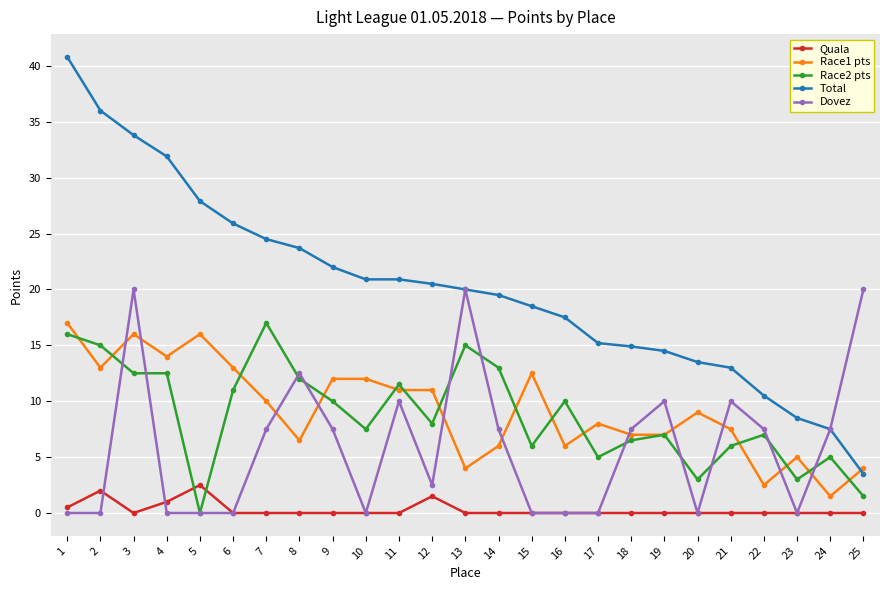

At which label is Total closest to 22?

9